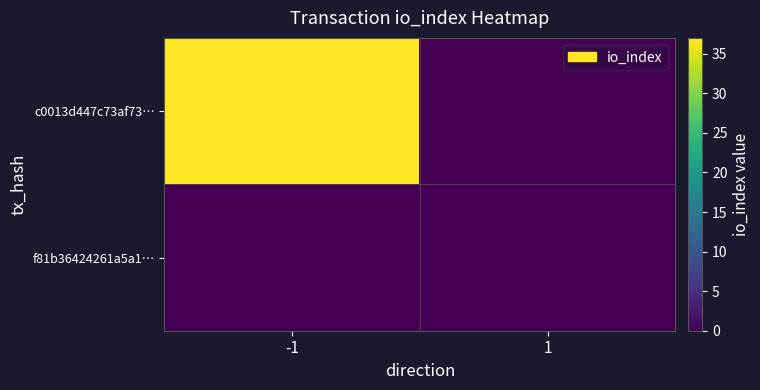

How many categories are shown in the chart?

2